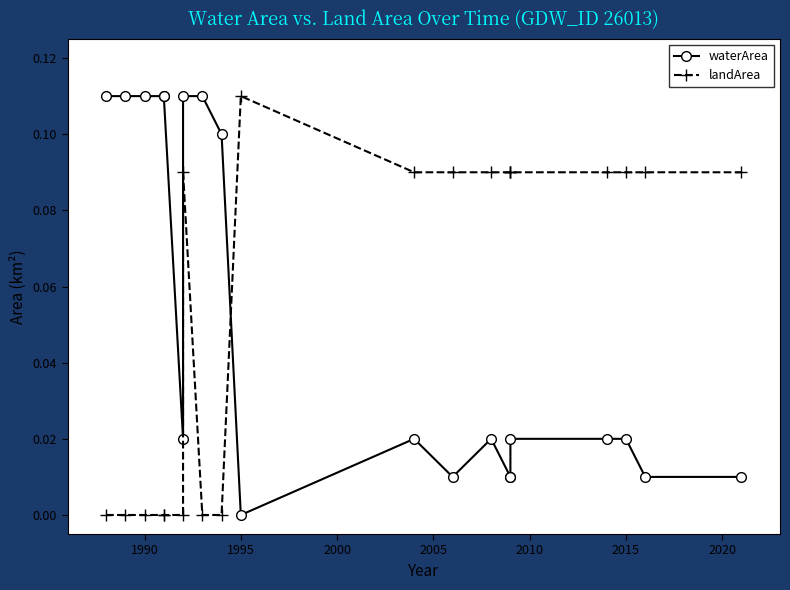

Rank the series by their average value, from highest to lowest.

landArea, waterArea